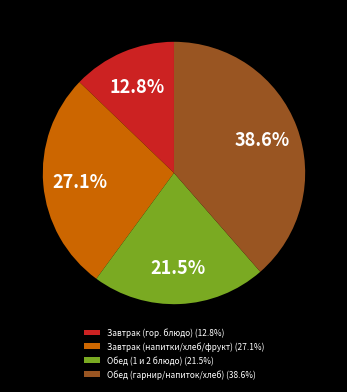

Does any single category account for the majority?

No